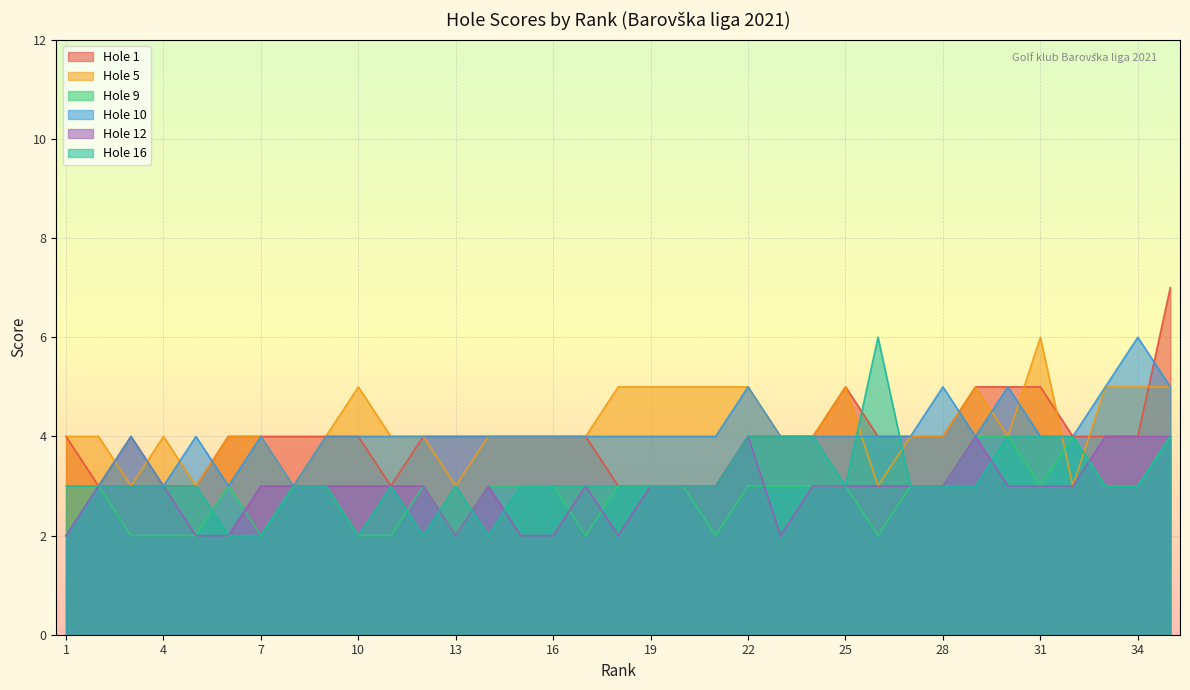

What is the highest value of the Hole 12 series?

4